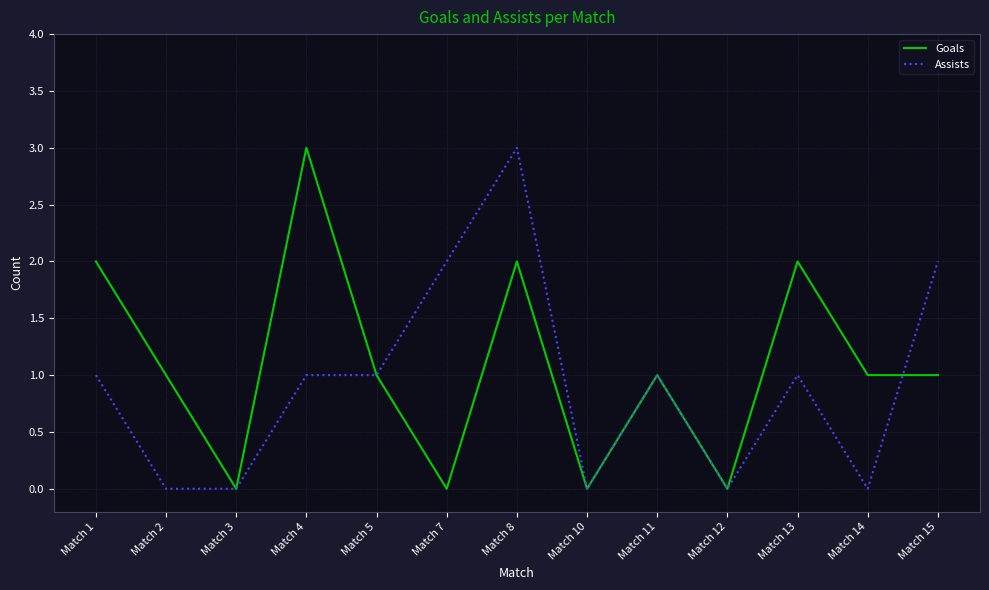

Rank the series by their average value, from lowest to highest.

Assists, Goals